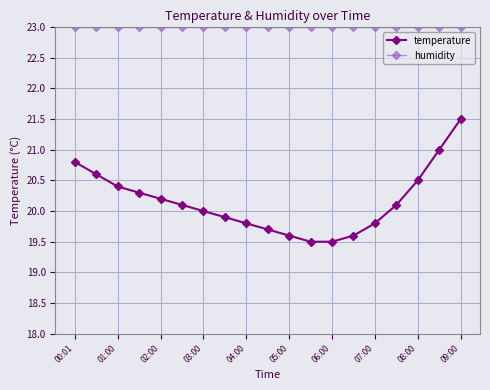

Rank the series by their average value, from highest to lowest.

humidity, temperature